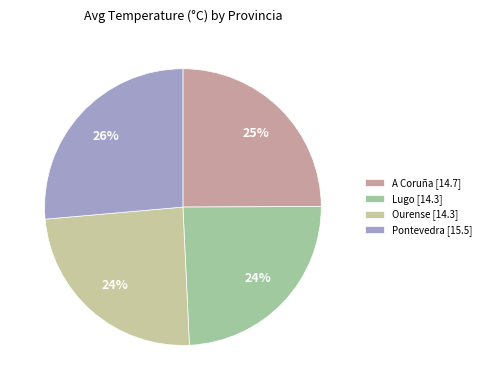

The Ourense [14.3] slice represents 38% of the pie. True or false?

False